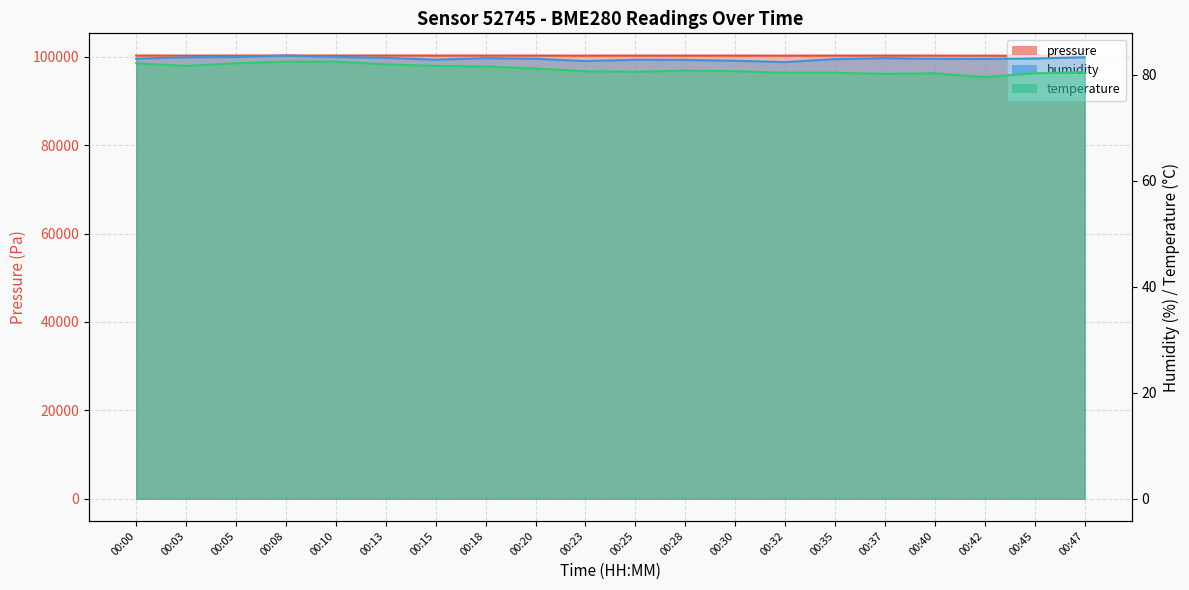

What is the value of the temperature point at the 15th from the left?

80.4